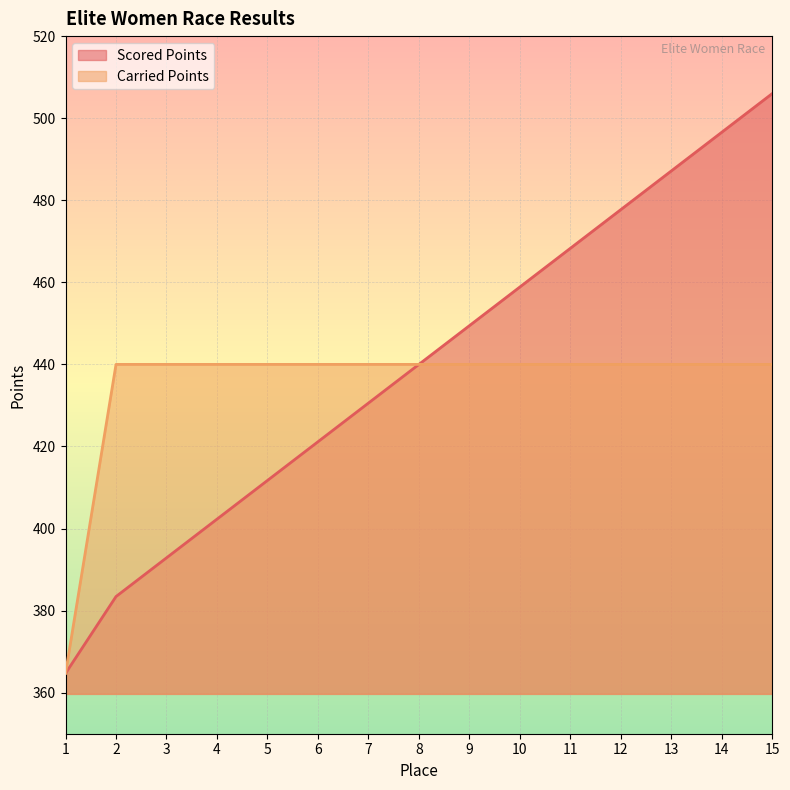

Reading right to left, extract all data points from this chart.

Scored Points: 506.0	496.6	487.1	477.7	468.3	458.9	449.4	440.0	430.6	421.1	411.7	402.3	392.9	383.4	364.7
Carried Points: 440.0	440.0	440.0	440.0	440.0	440.0	440.0	440.0	440.0	440.0	440.0	440.0	440.0	440.0	364.7